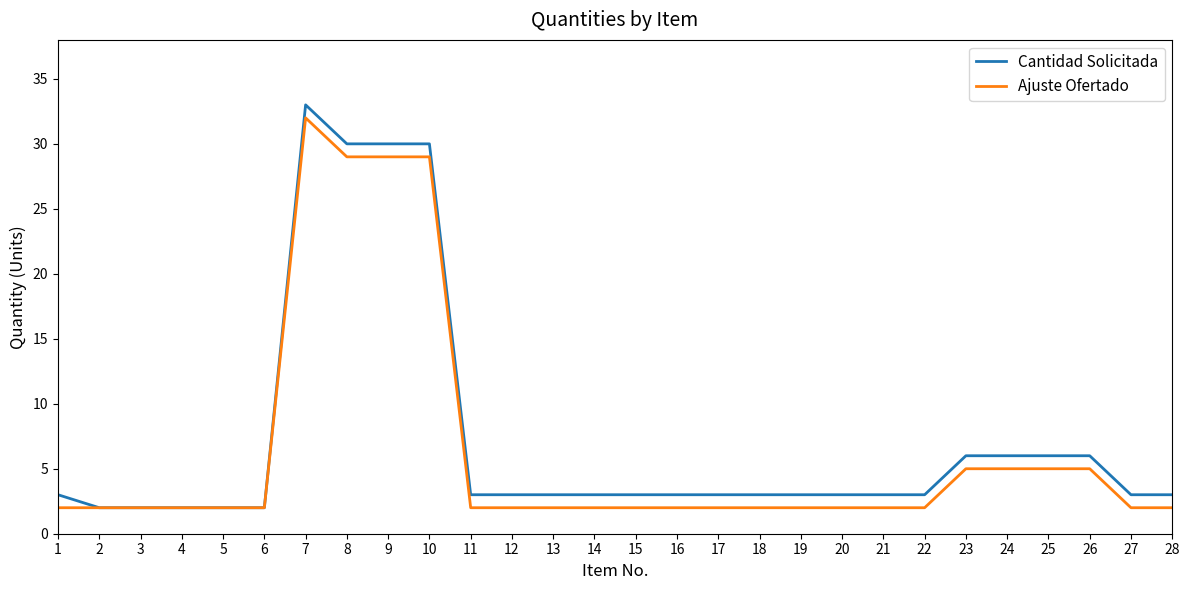

Does the chart have visible grid lines?

No